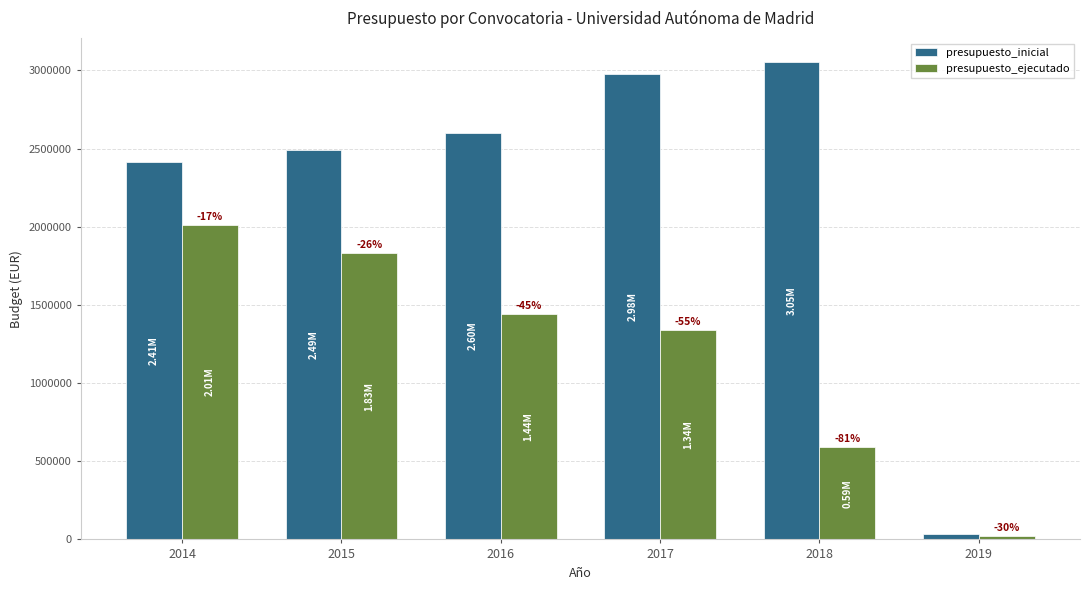

Does the chart contain stacked bars?

No